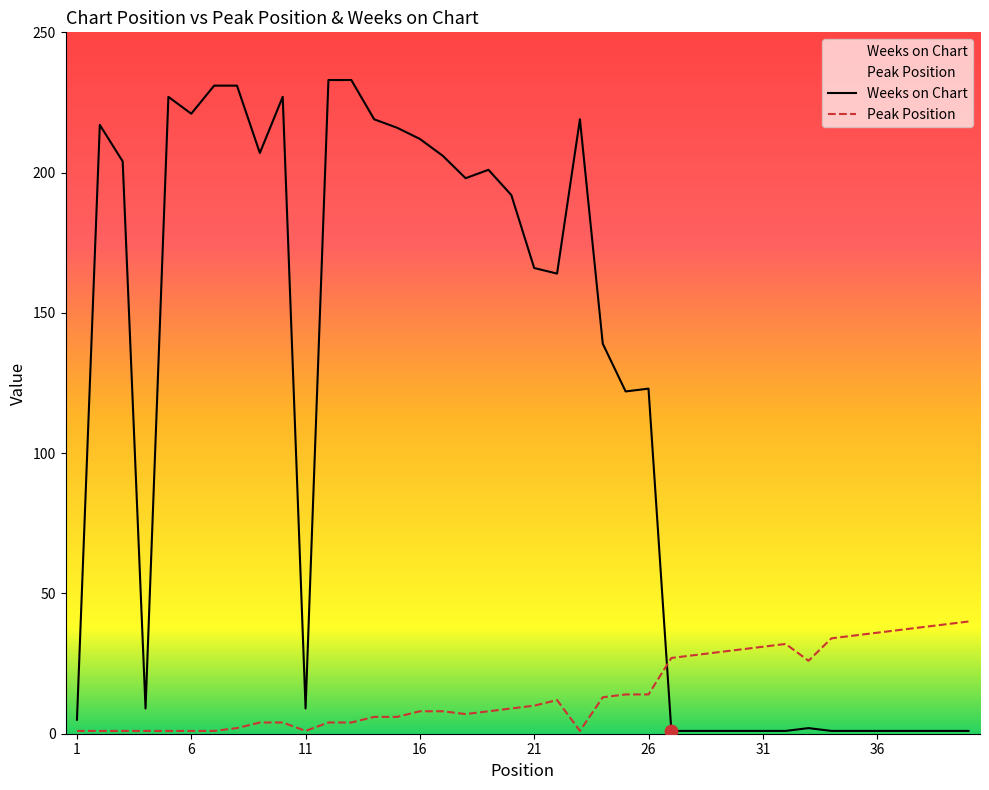

Which series has the widest spread of Y values?

Weeks on Chart